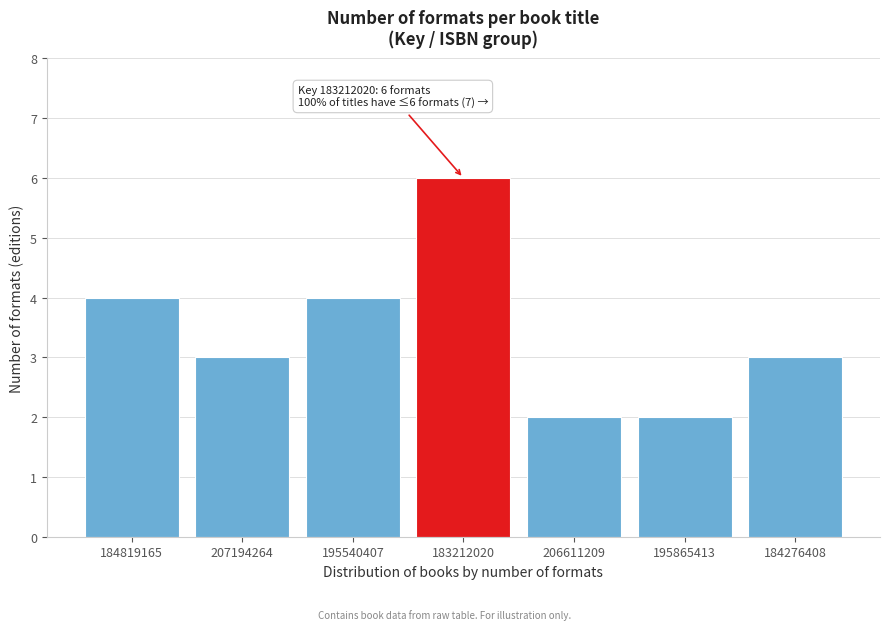

Reading left to right, list all the values displayed in this chart.

184819165=4	207194264=3	195540407=4	183212020=6	206611209=2	195865413=2	184276408=3